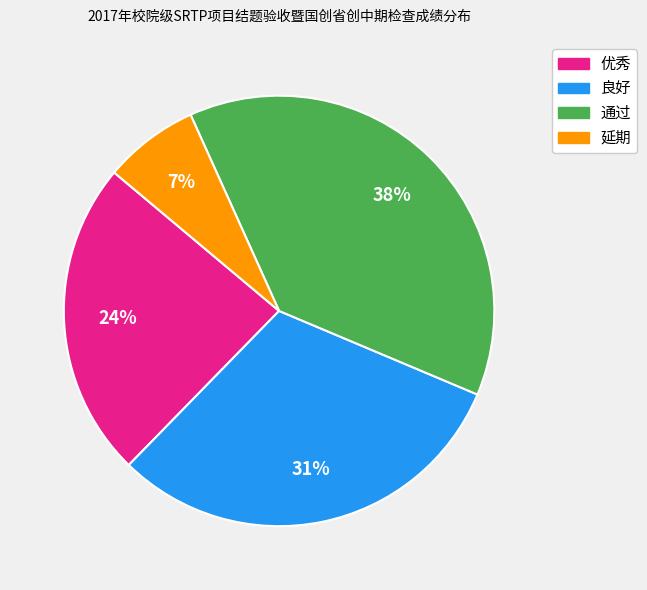

How many slices are in this pie chart?

4